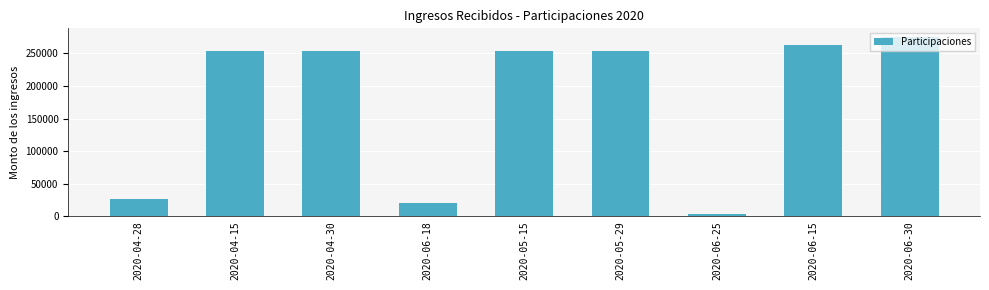

Approximately how many times larger is the value at 2020-05-29 compared to 2020-04-15?

1.0